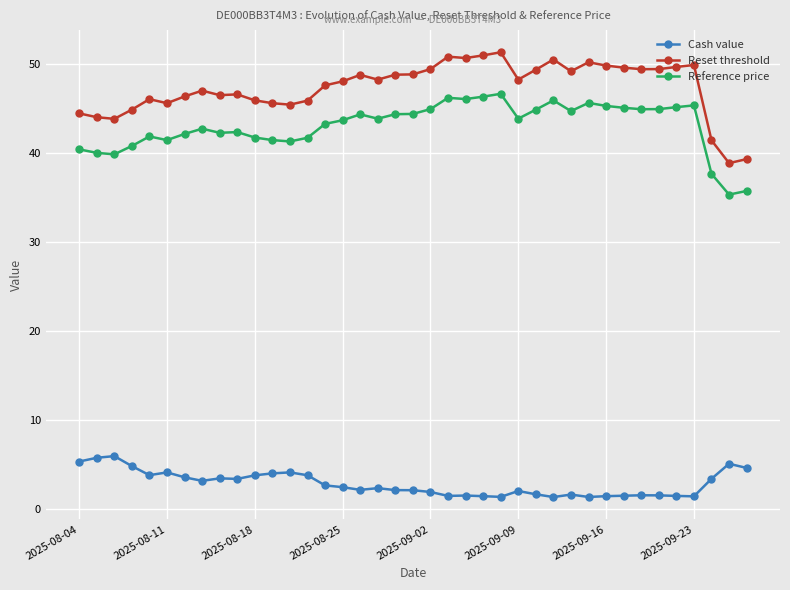

What is the highest value of the Cash value series?

6.0